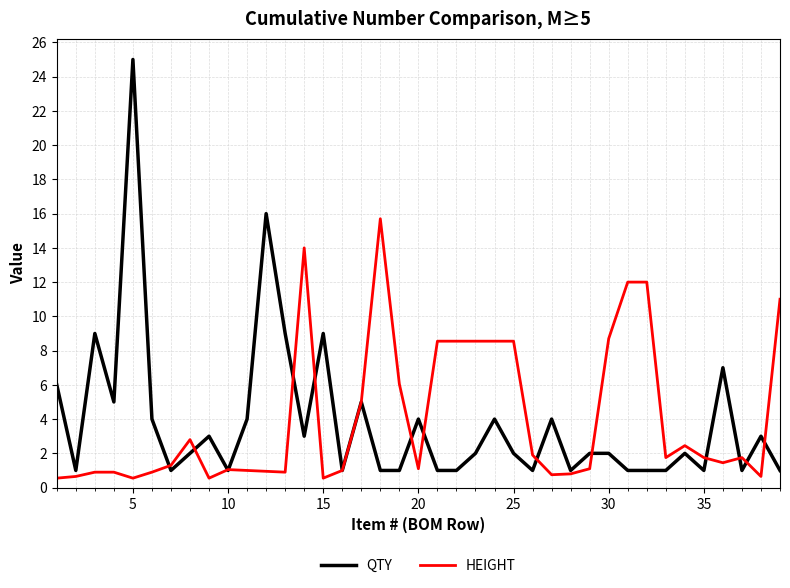

Which series has the widest spread of values?

QTY